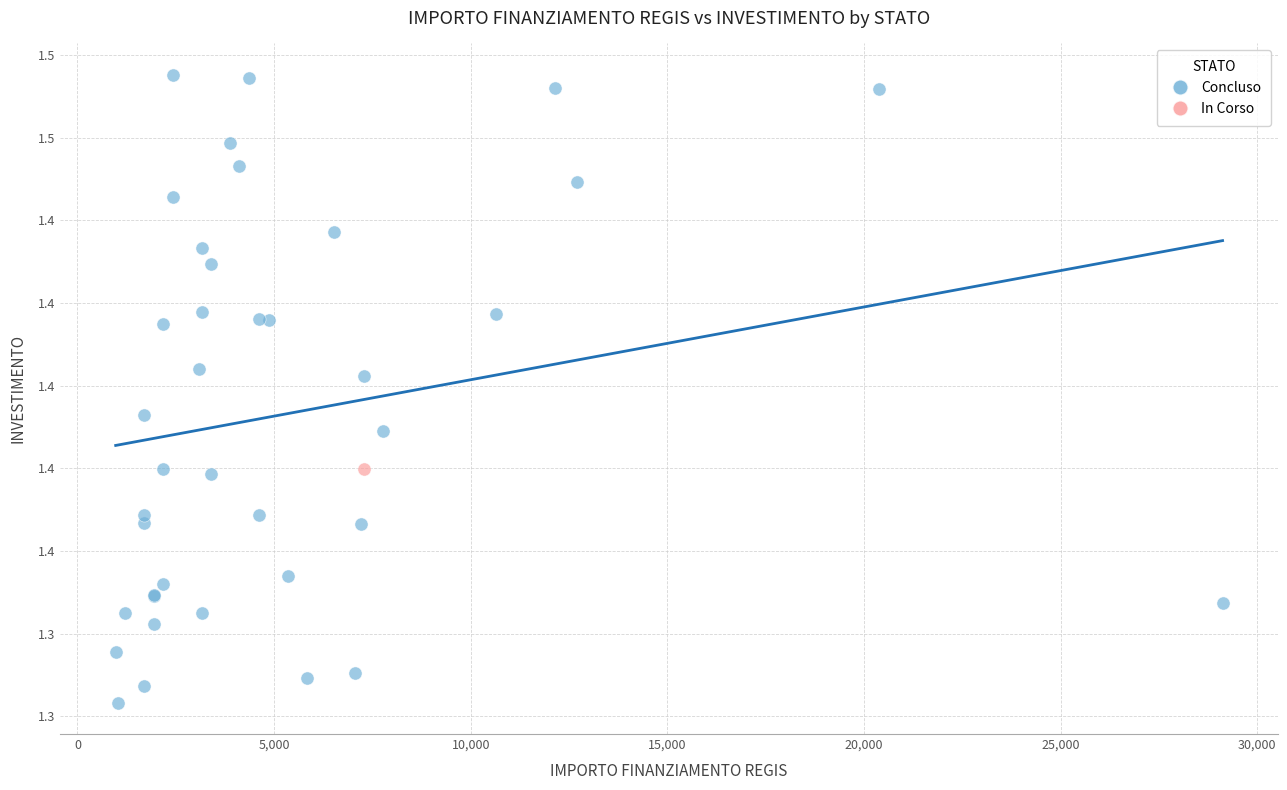

What are all the series names shown in the legend?

Concluso, In Corso